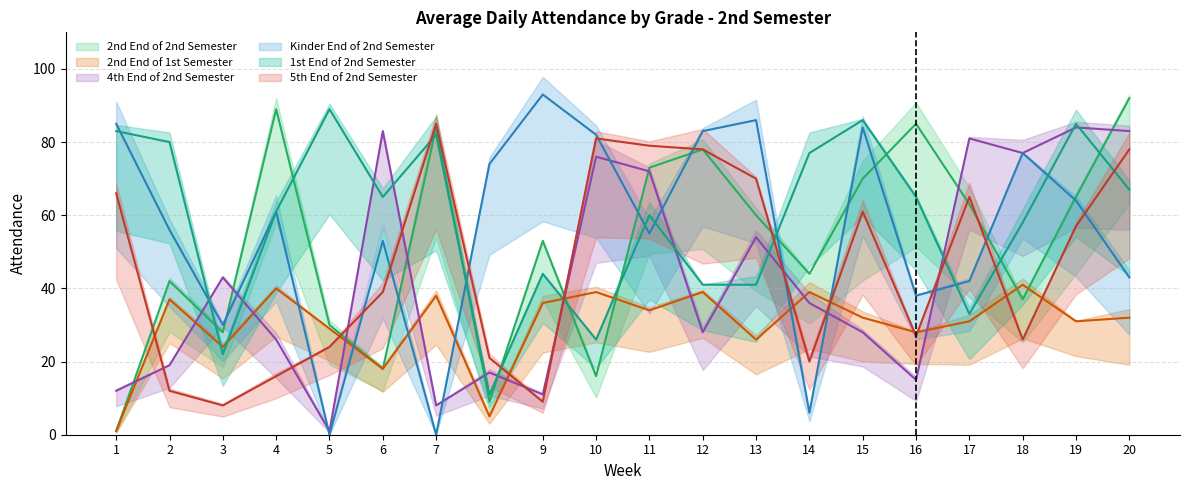

At which category is the sum across all series the highest?

20